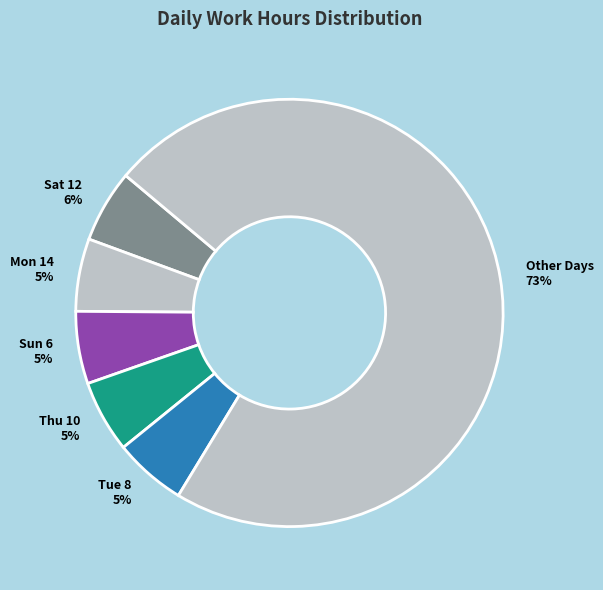

Combined, do Sat 12 6% and Thu 10 5% account for over 50%?

No